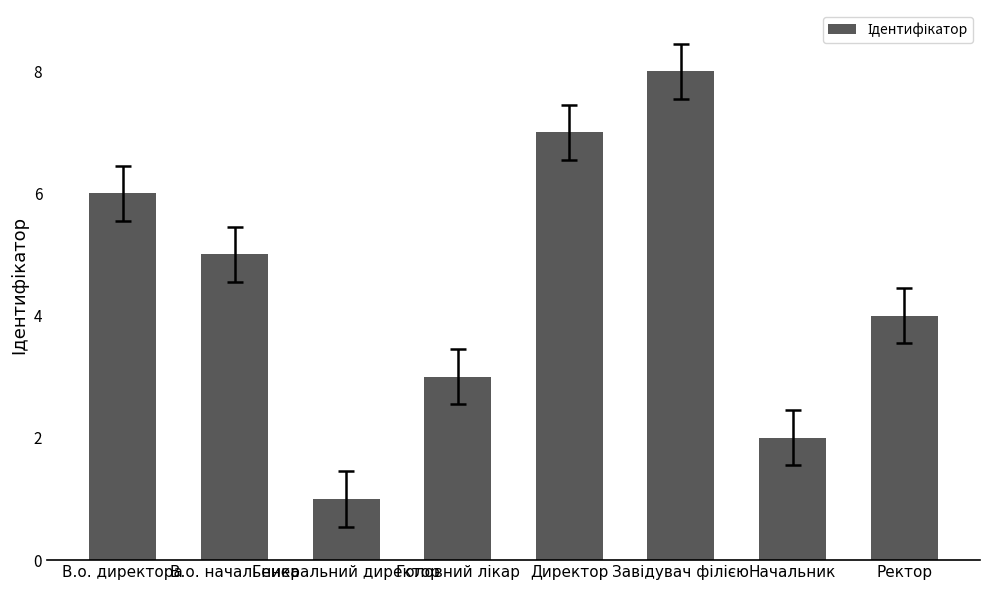

Is it true that the value at Начальник is 2?

True